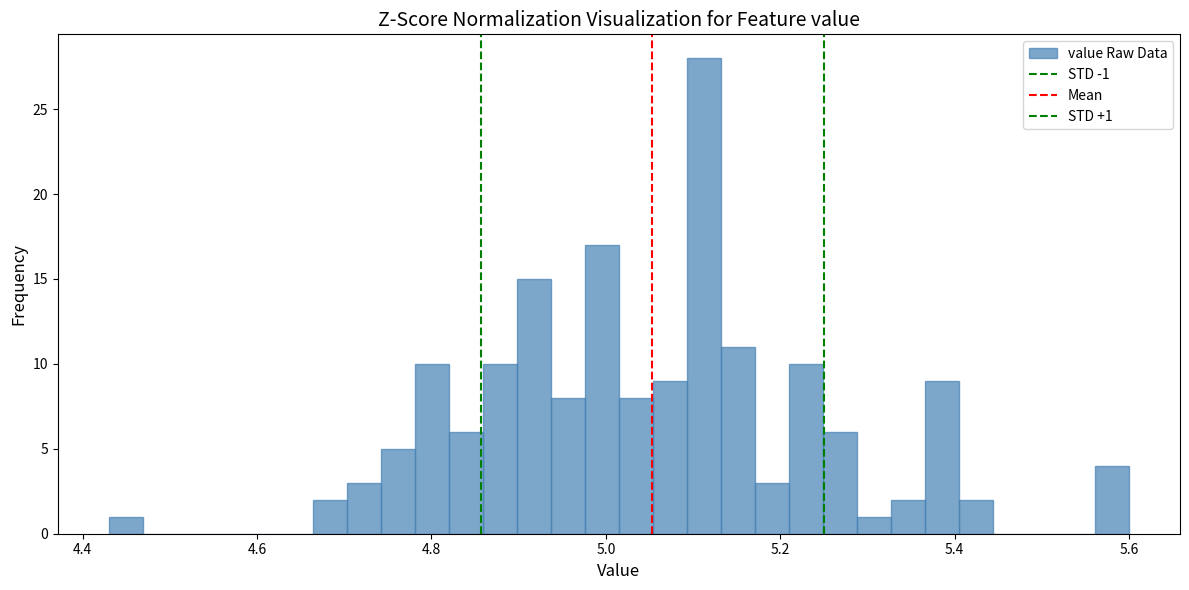

Read against the x-axis, roughly where is the centre of the tallest bar?

5.12